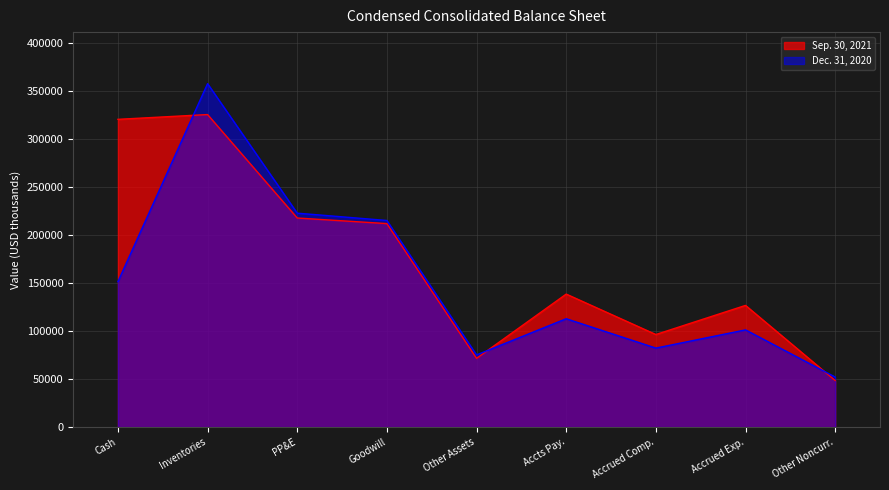

What position from the left is Accts Pay.?

6